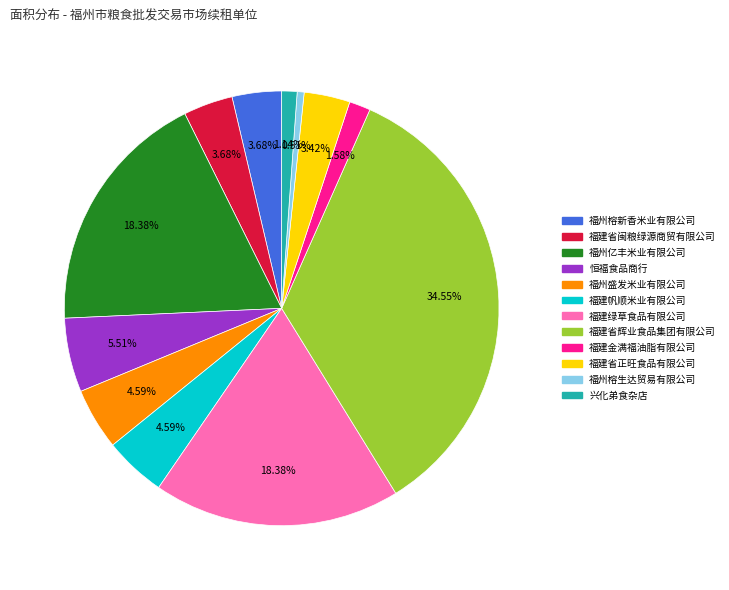

Which category has the smallest portion of the pie?

福州榕生达贸易有限公司